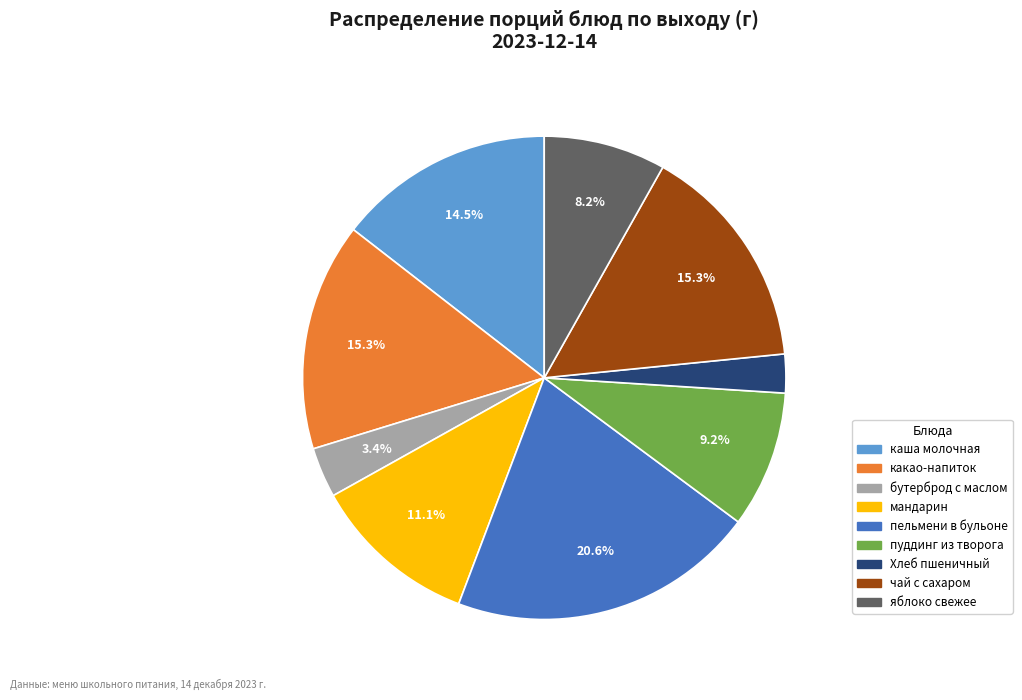

Is the sum of мандарин and каша молочная greater than half?

No